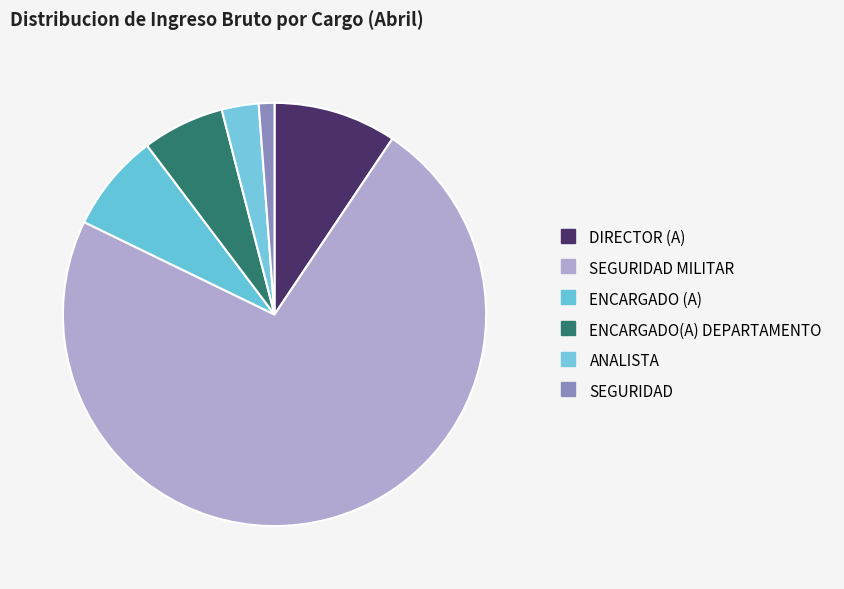

How many segments does this pie chart have?

6